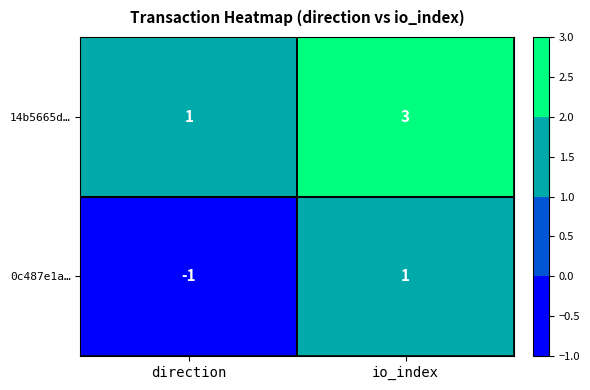

Rank the series by their maximum value, from lowest to highest.

0c487e1a…, 14b5665d…